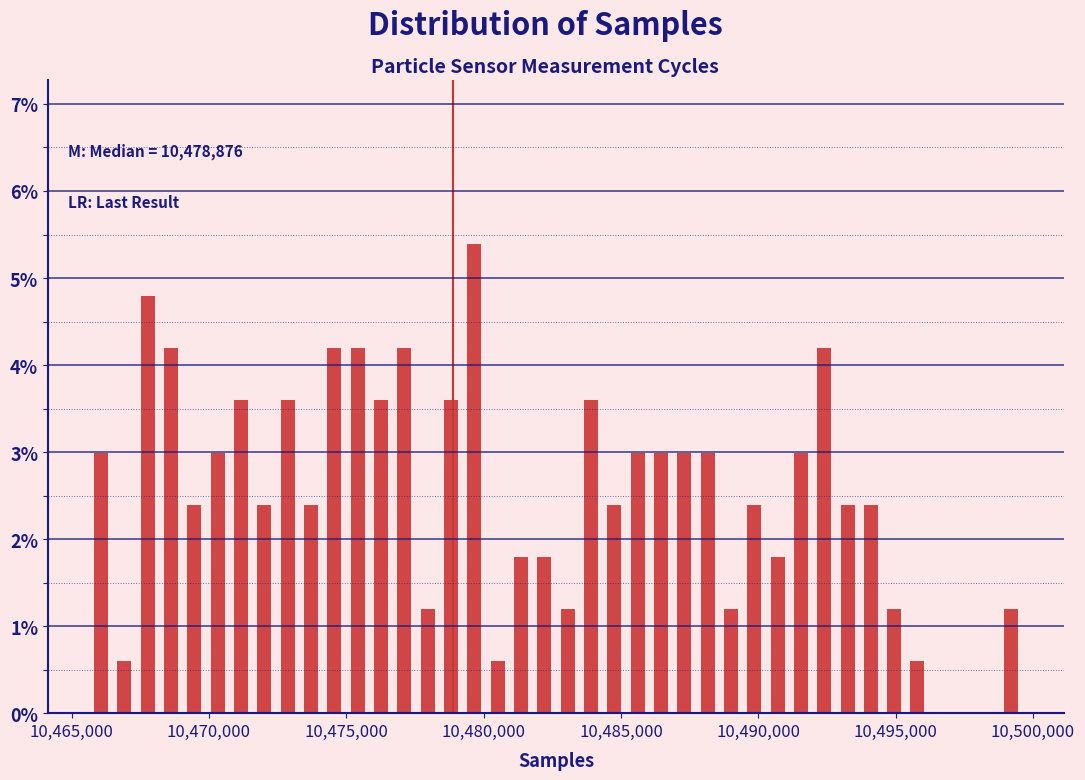

Around what value on the x-axis is the tallest bar? Give the approximate position of its centre, as read against the axis.

10479500